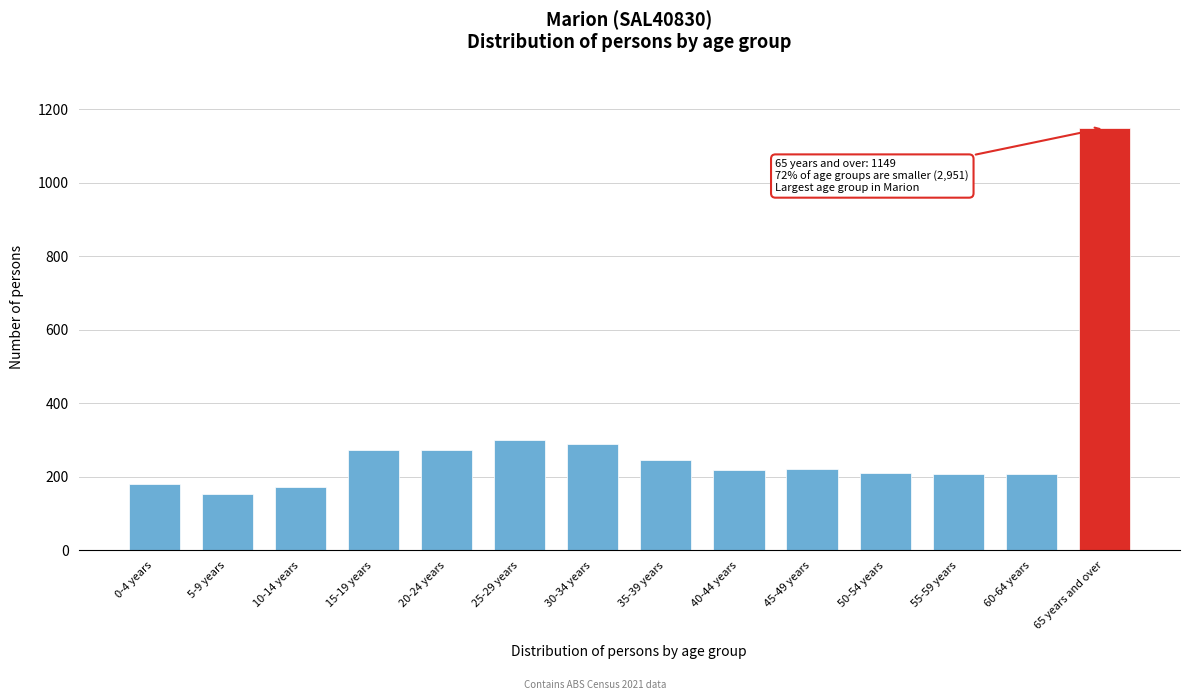

Between 5-9 years and 20-24 years, which is larger?

20-24 years